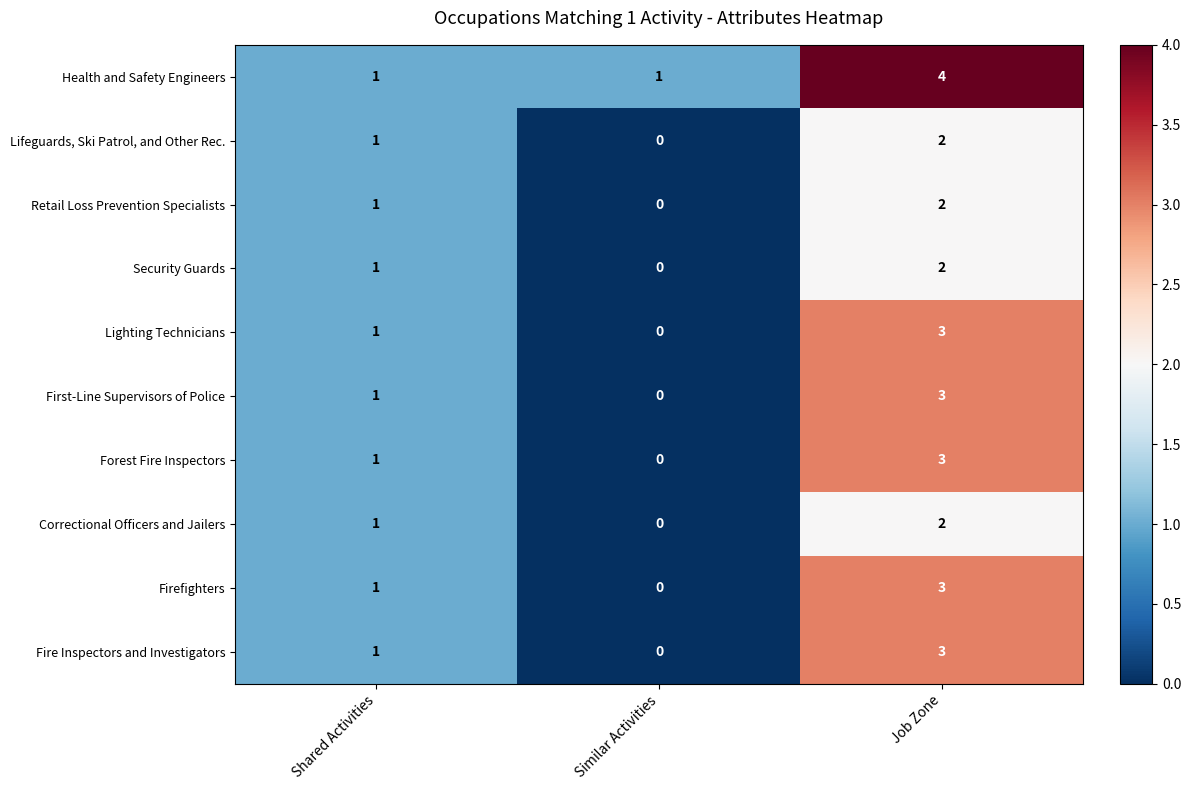

How many distinct data groups are displayed?

10